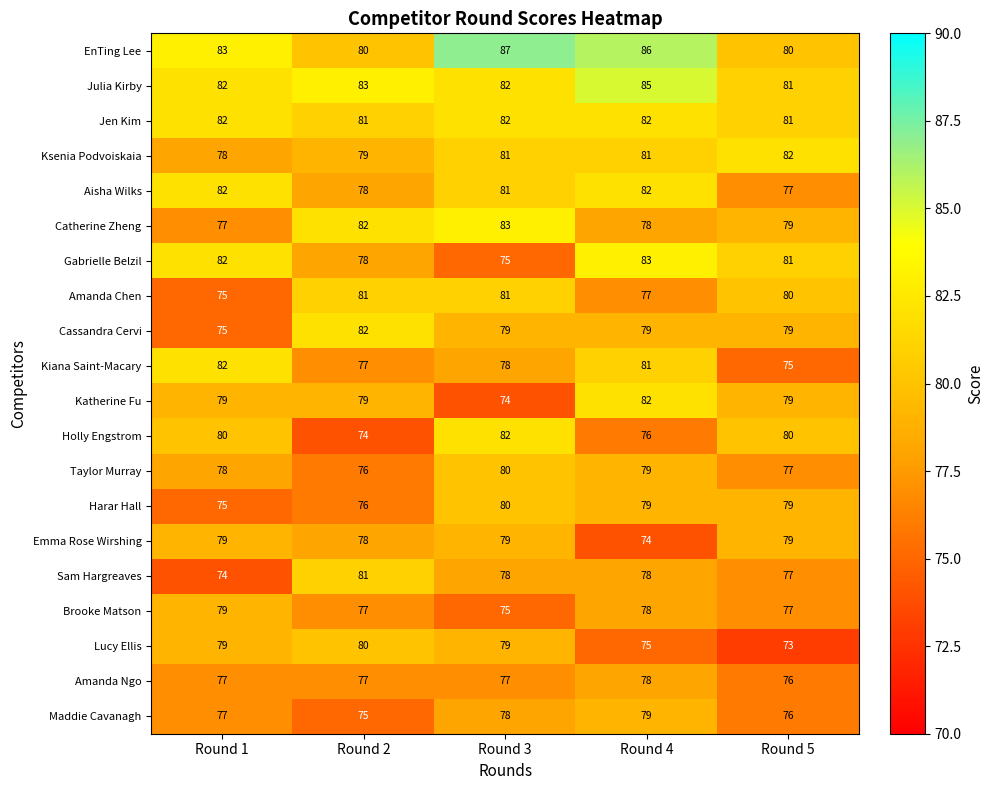

At which label does Kiana Saint-Macary first exceed 78?

Round 1